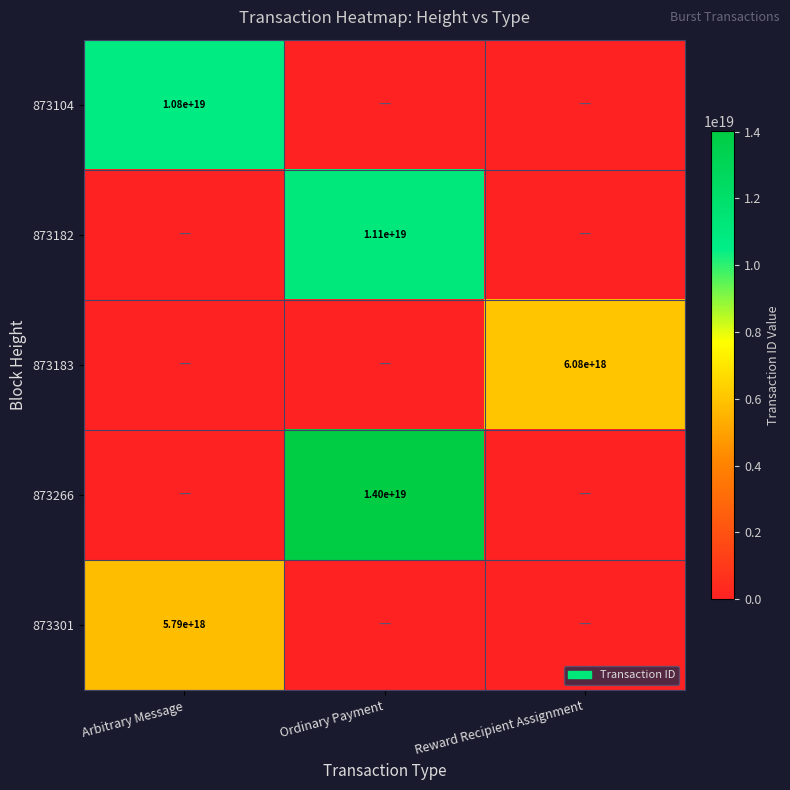

Is the value of 873182 at Ordinary Payment greater than the value of 873266 at Ordinary Payment?

No